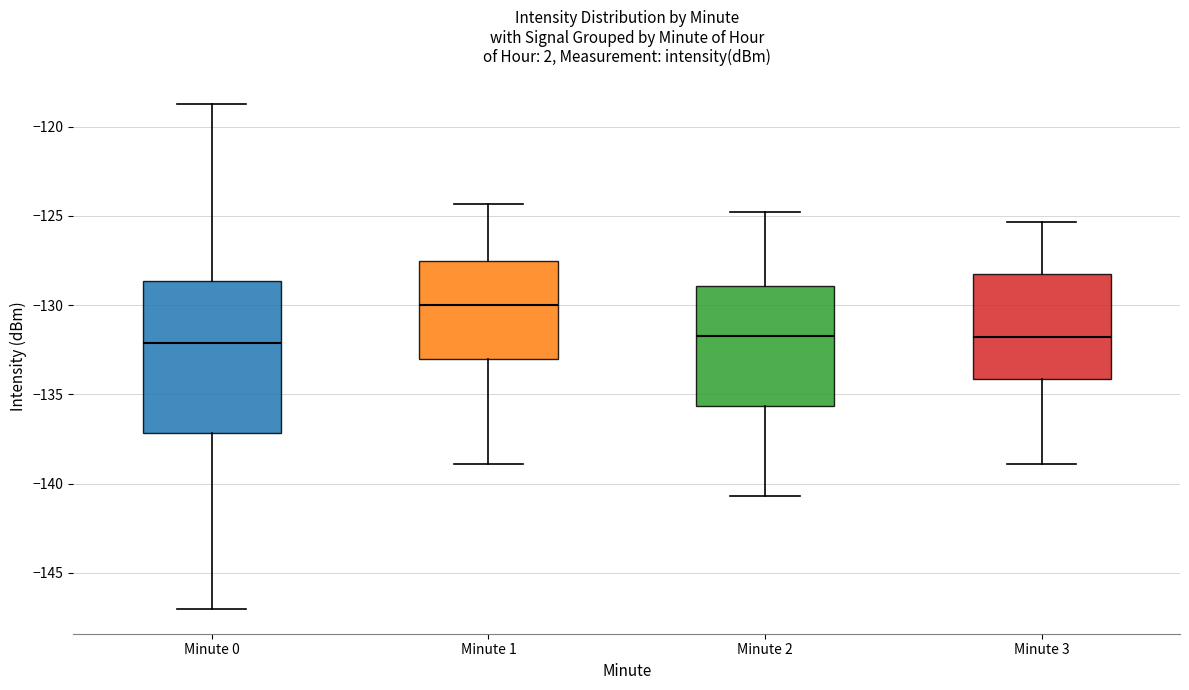

Reading left to right, transcribe this box plot: for each box, give where its median line is, the range the box spans, and where its two whiskers end, as read against the y-axis. The values are not printed on the chart, so give them approximately, as read against the axis.

Minute 0: median -132.0, box -137.0 to -128.5, whiskers -147.0 to -118.5
Minute 1: median -130.0, box -133.0 to -127.5, whiskers -139.0 to -124.5
Minute 2: median -131.5, box -135.5 to -129.0, whiskers -140.5 to -125.0
Minute 3: median -132.0, box -134.0 to -128.0, whiskers -139.0 to -125.5